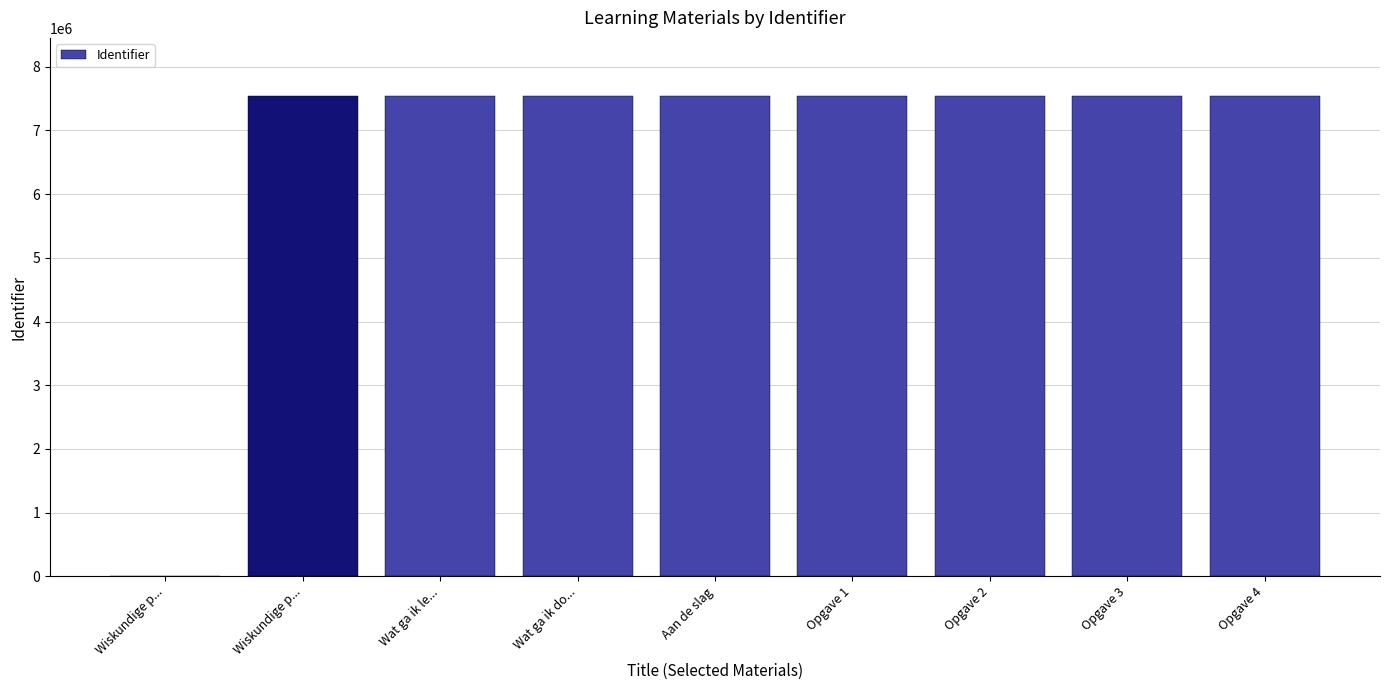

Are the bars grouped side by side (vs. stacked)?

No